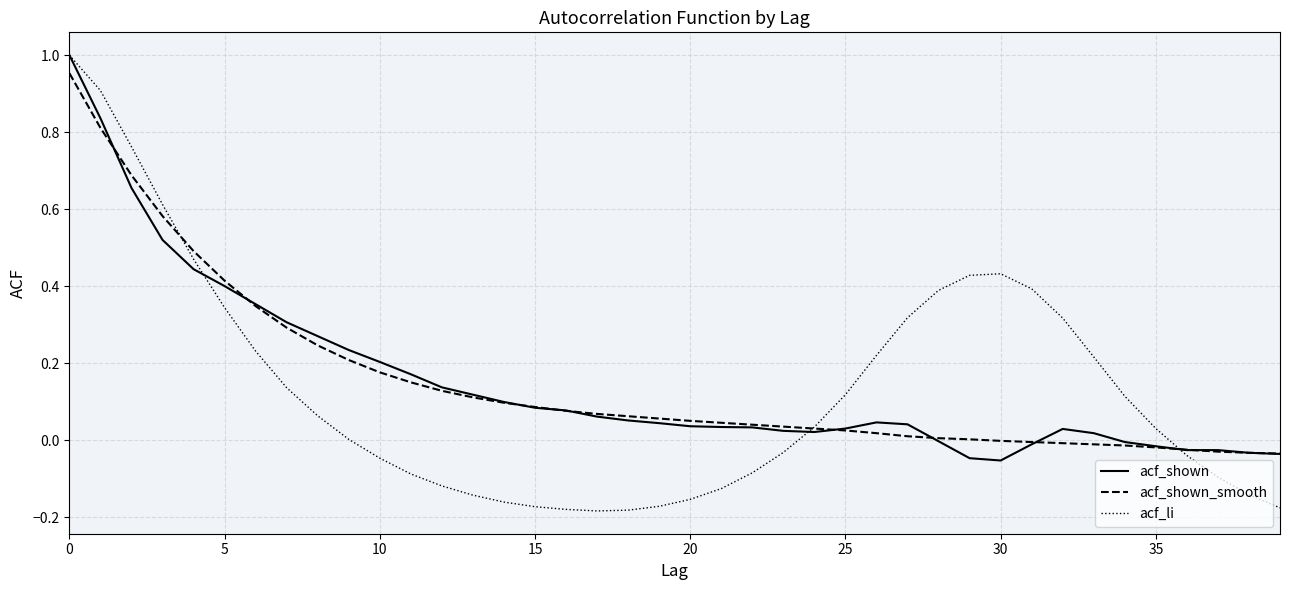

Which series has the largest range (max minus min)?

acf_li